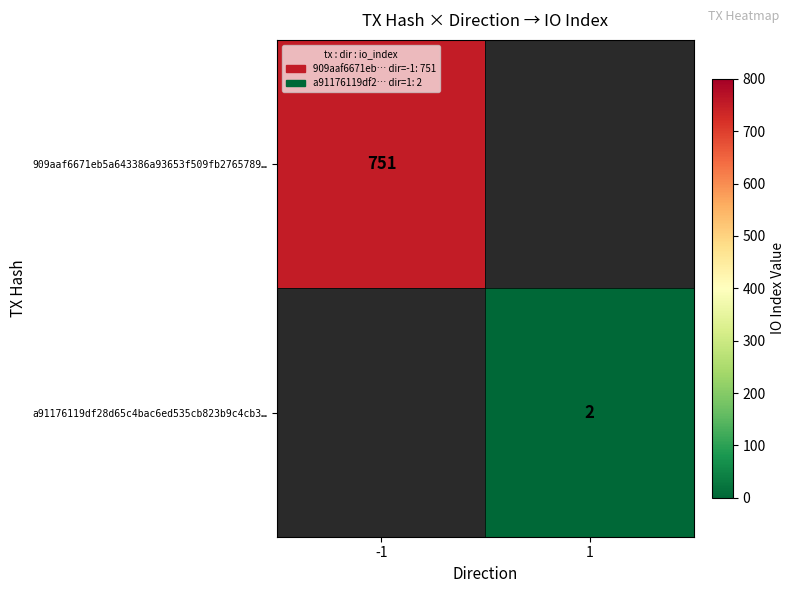

What is the minimum value shown in the chart?

2.0